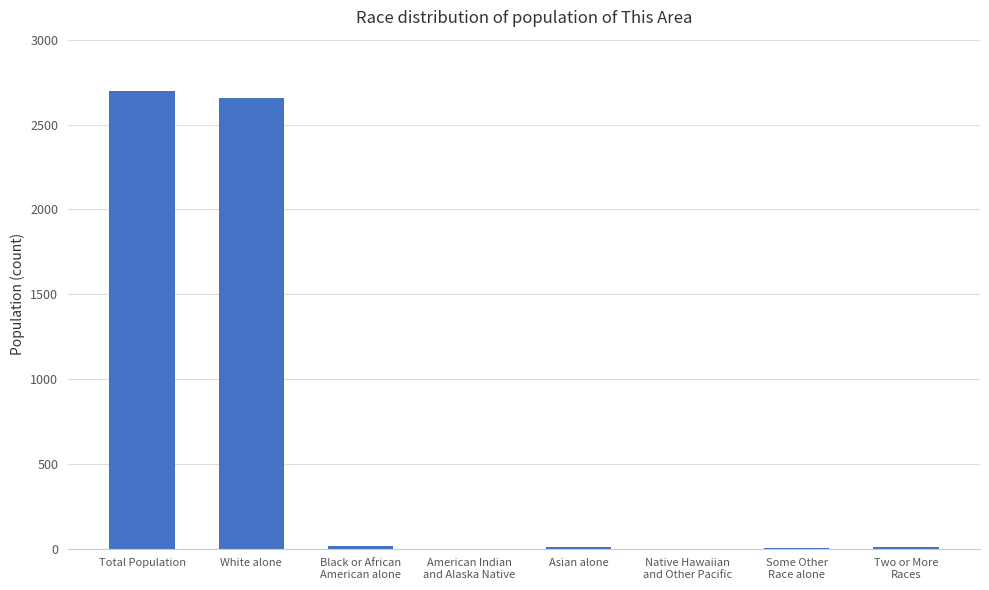

What is the greatest value displayed?

2700